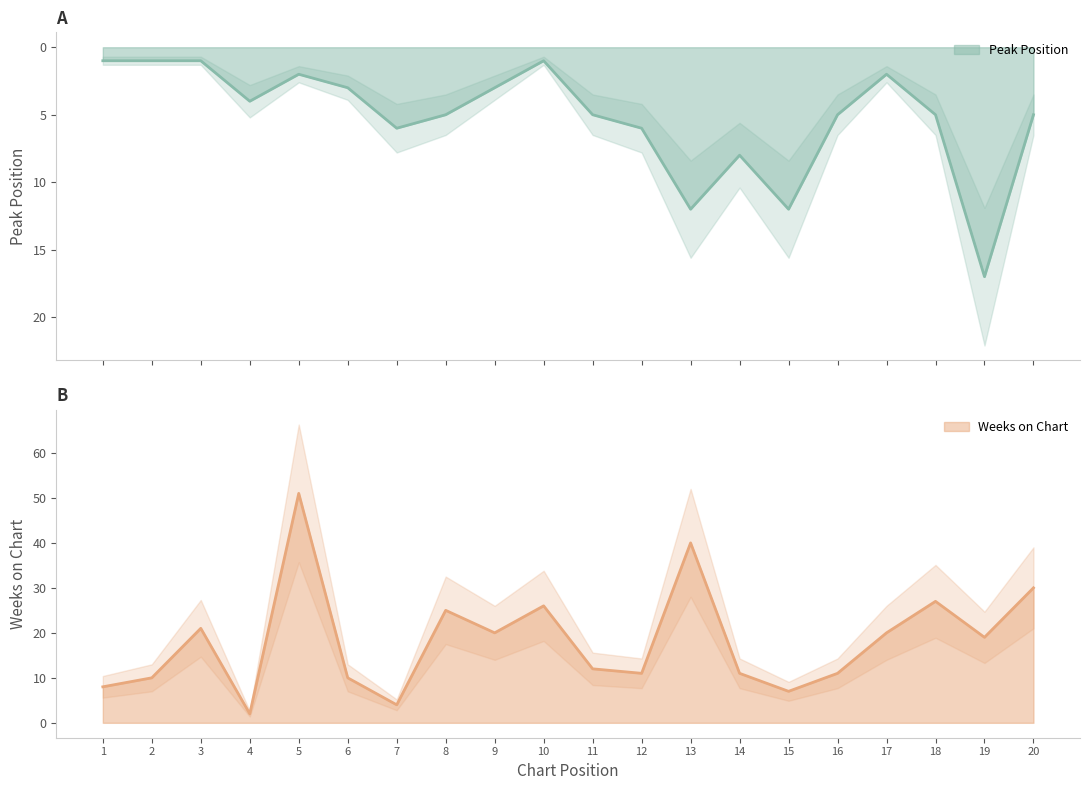

How many categories are shown in the chart?

20